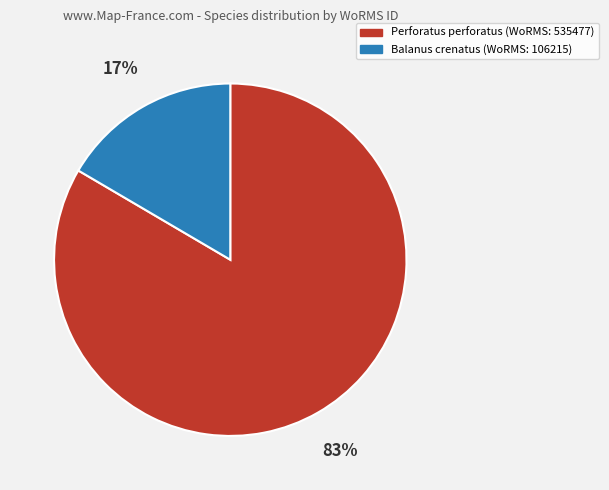

The Perforatus perforatus (WoRMS: 535477) slice represents 83% of the pie. True or false?

True